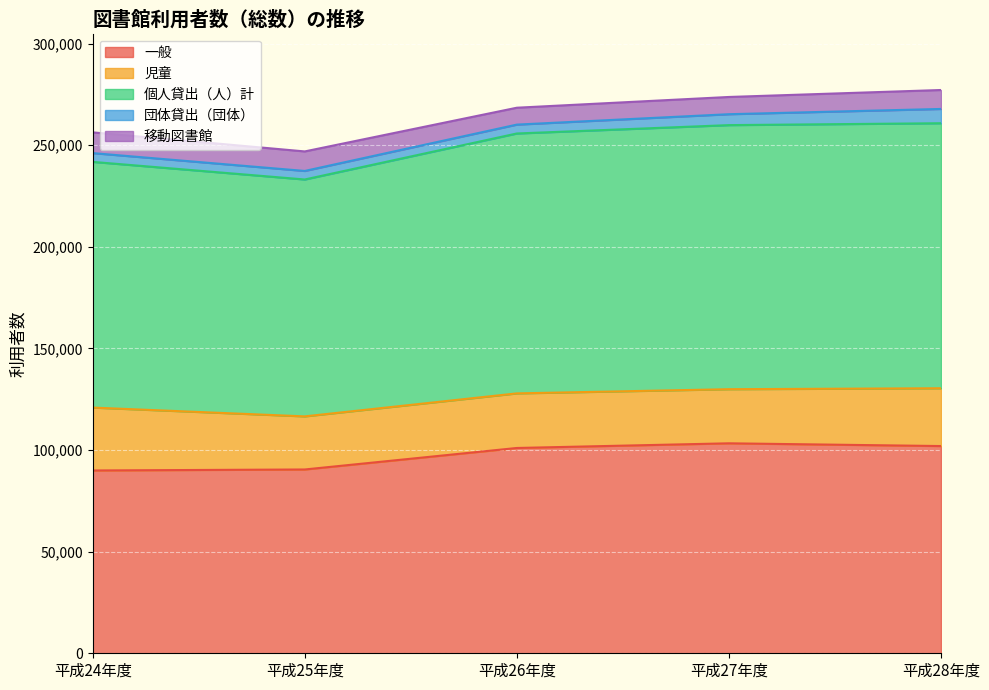

What is the label of the 4th point from the left?

平成27年度